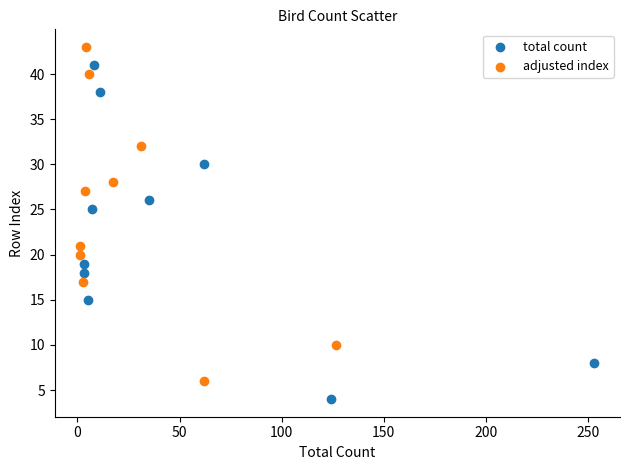

Which series reaches the maximum Y coordinate?

adjusted index